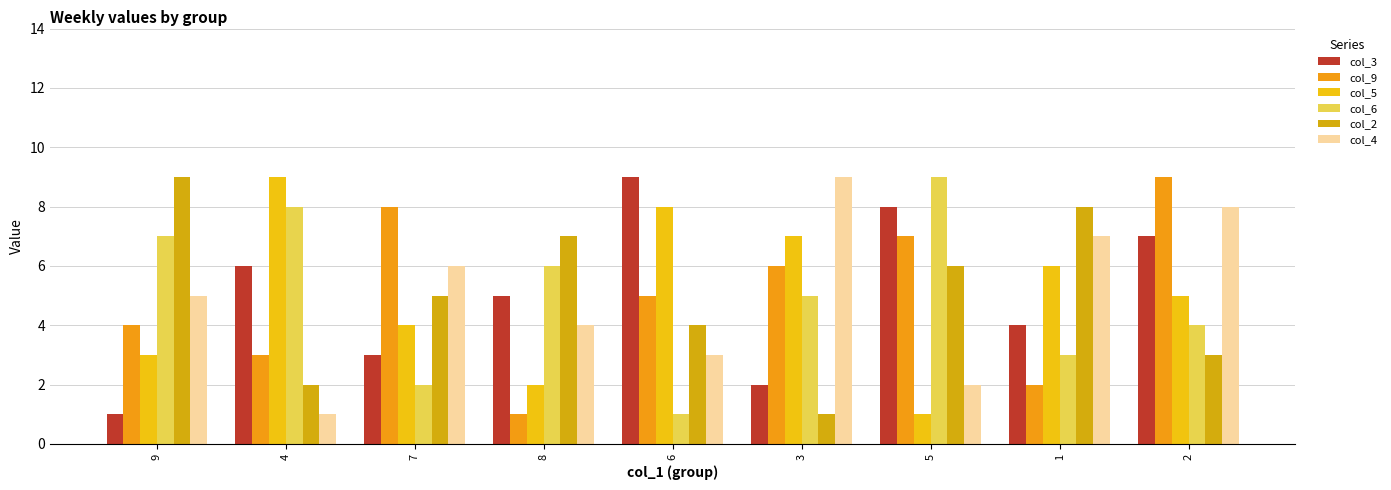

Which series changed the most between 8 and 5?

col_9